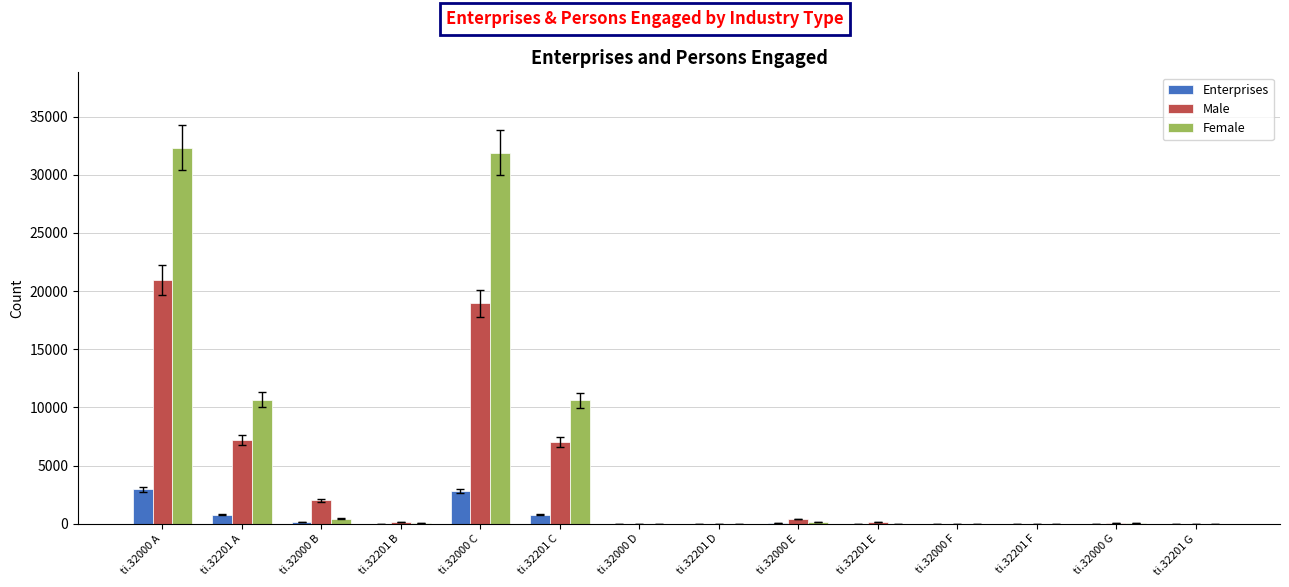

Where is Female nearest to the value 16170?

ti.32201 A